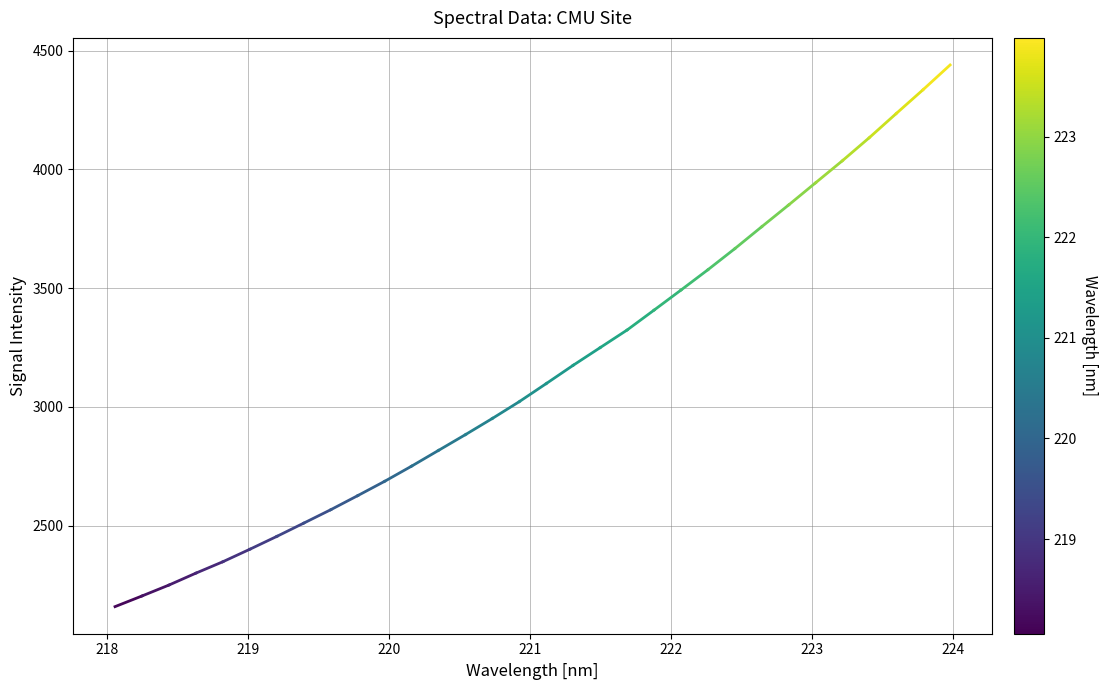

What is the maximum value shown in the chart?

4440.3